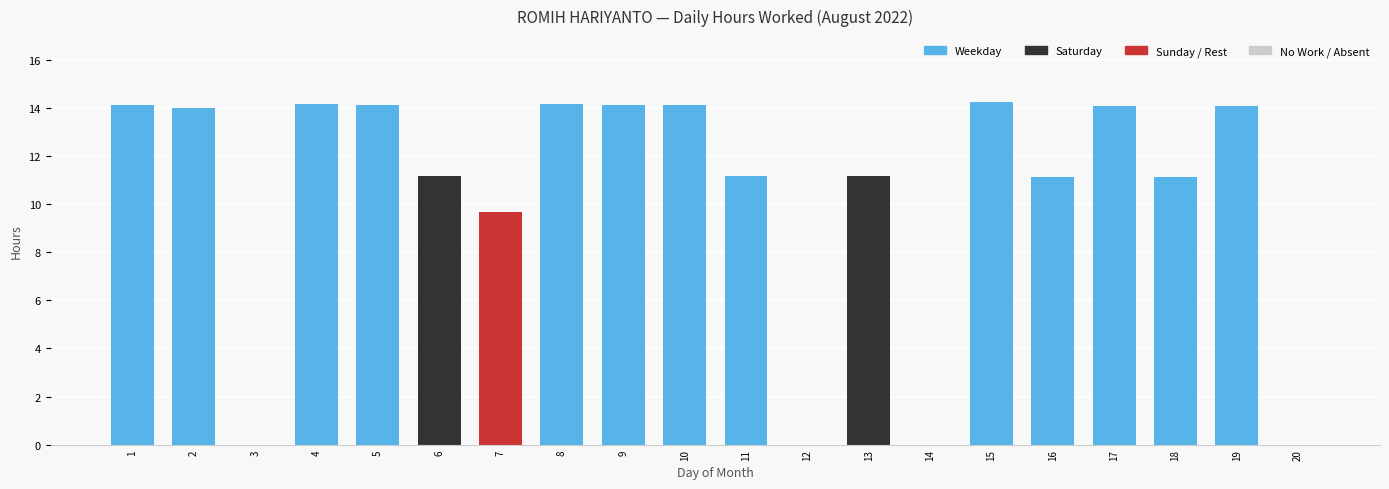

What is the maximum value shown in the chart?

14.2